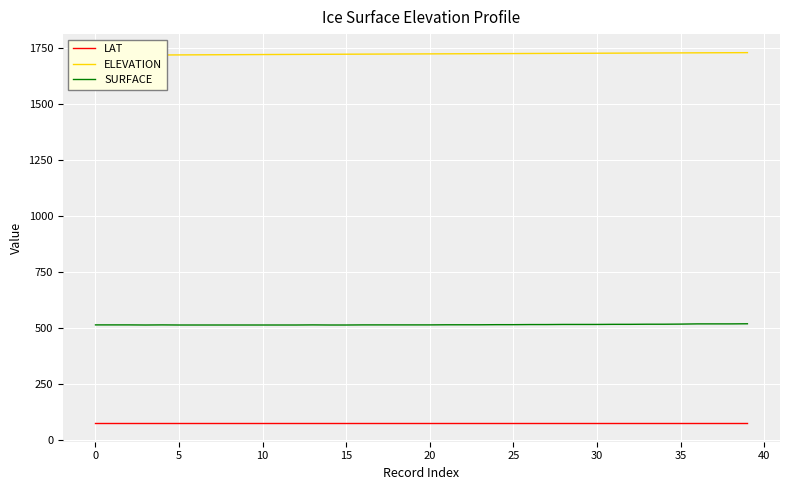

Is this an area chart (filled region under the line)?

No